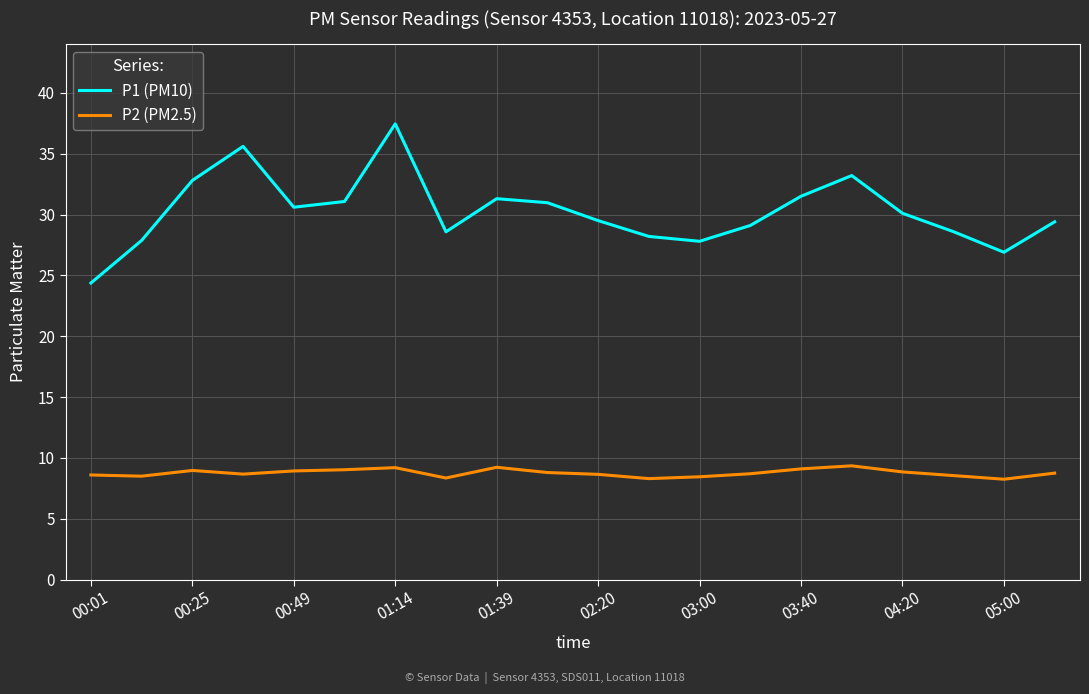

True or false: P1 (PM10) and P2 (PM2.5) intersect in this chart.

False